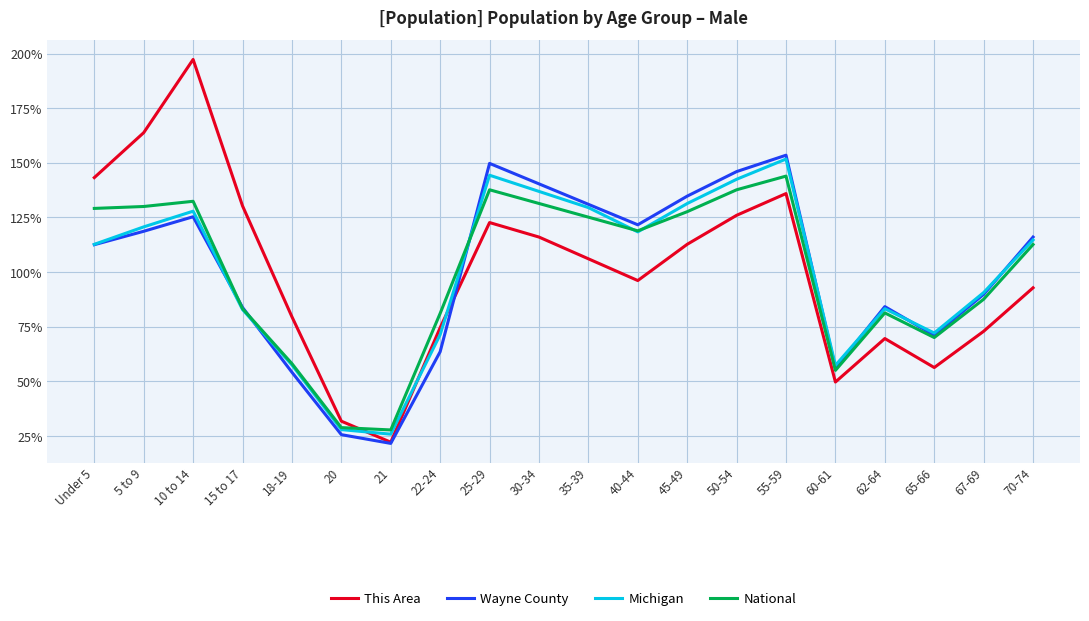

What is the sum of all National values?

2000.0